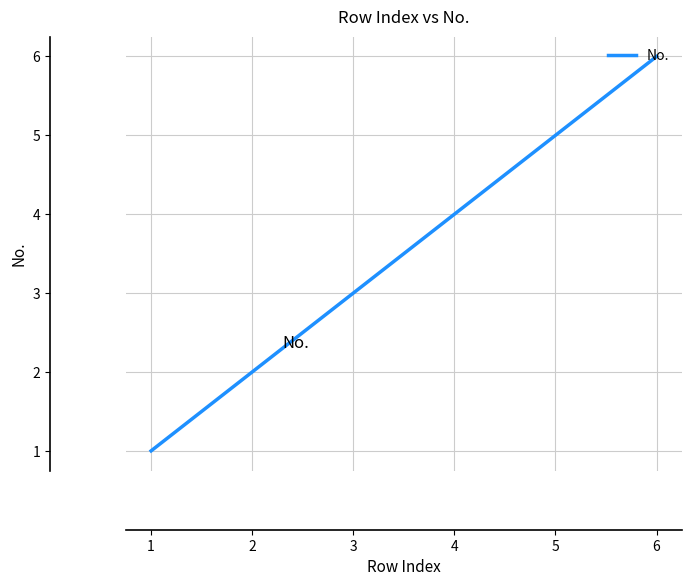

Which category has the highest value across all series?

6